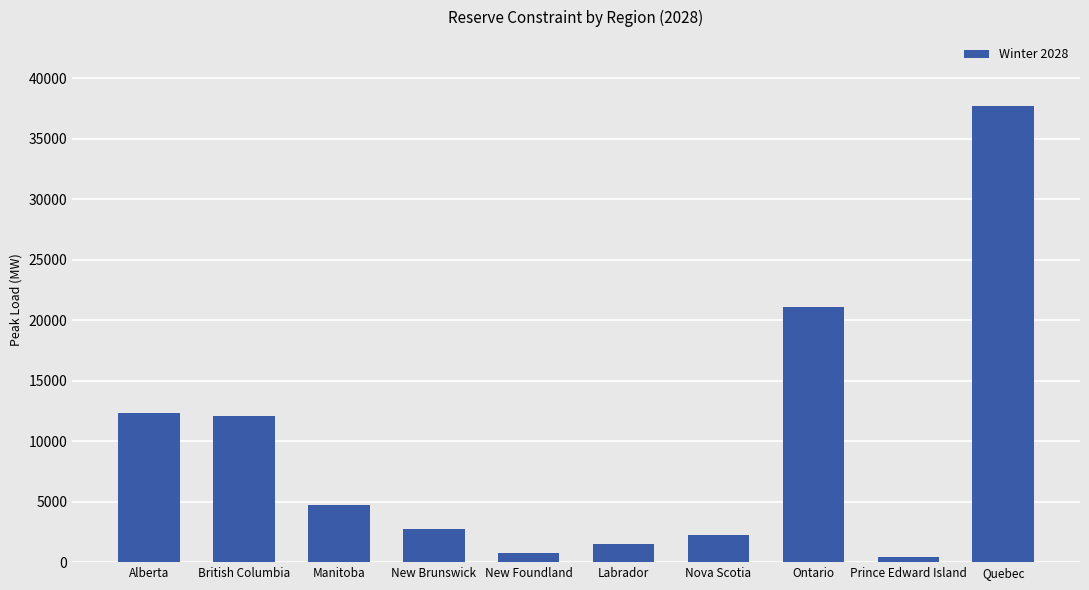

Where does the data first go above 4716?

Alberta